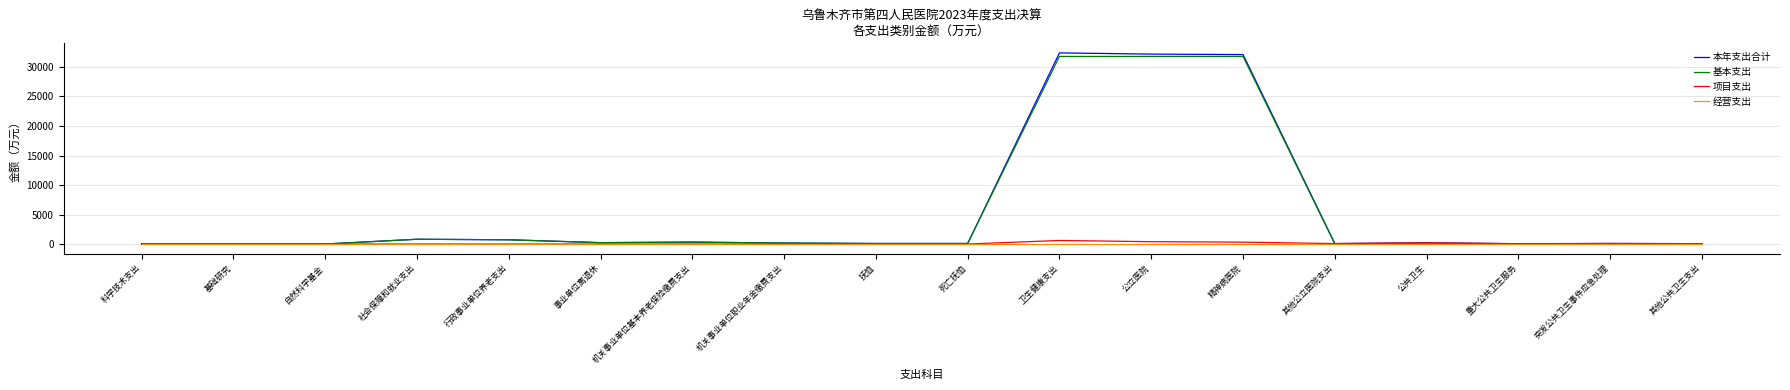

The 经营支出 series shows 0.0 at 抚恤. True or false?

True